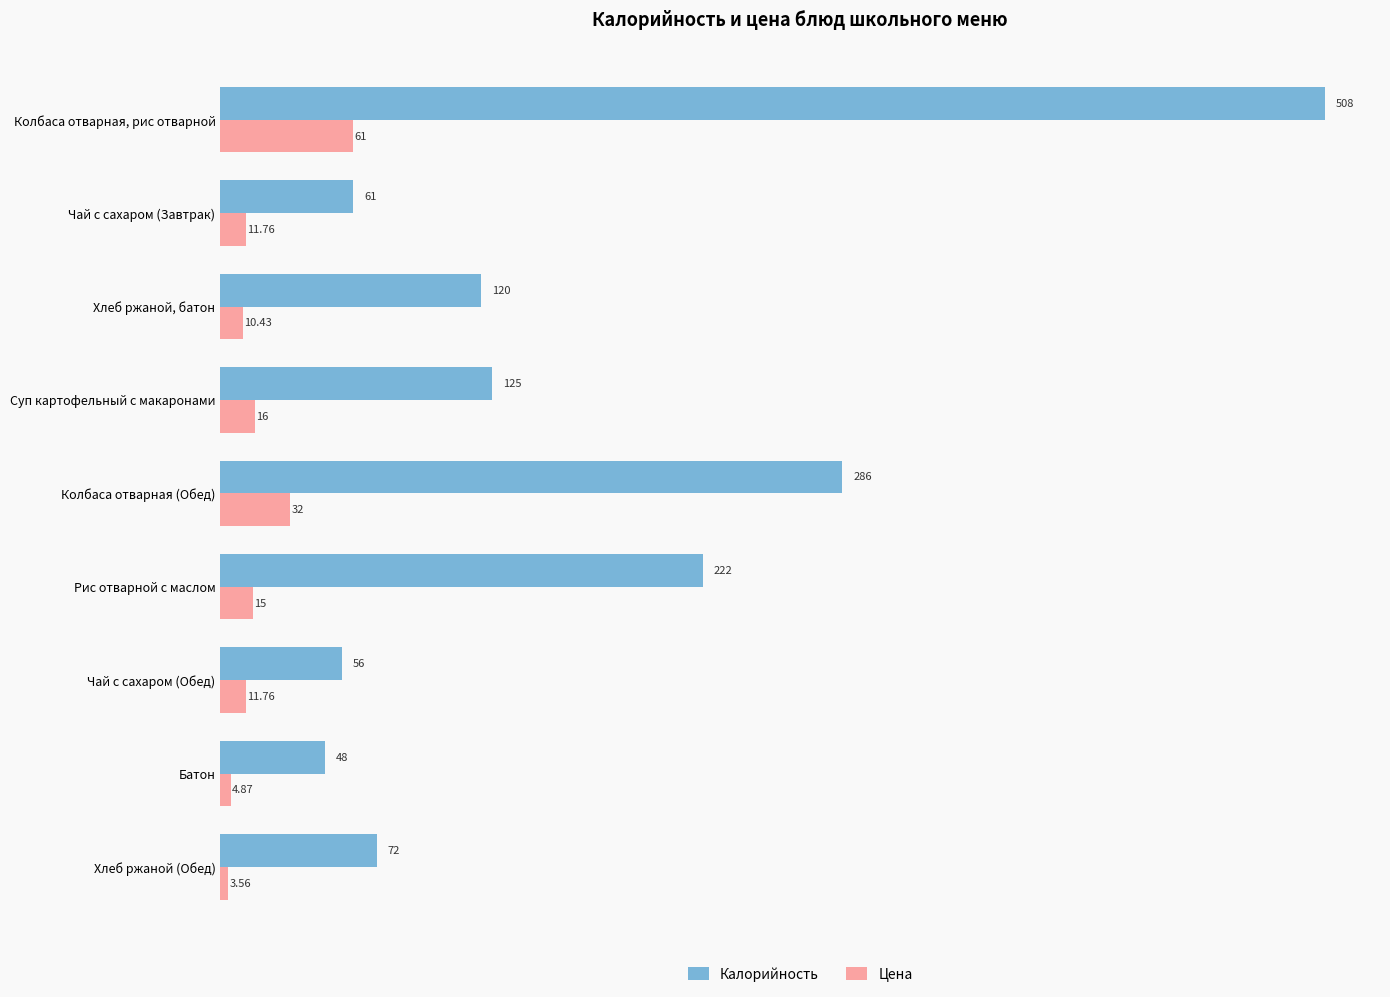

How many categories are shown in the chart?

9